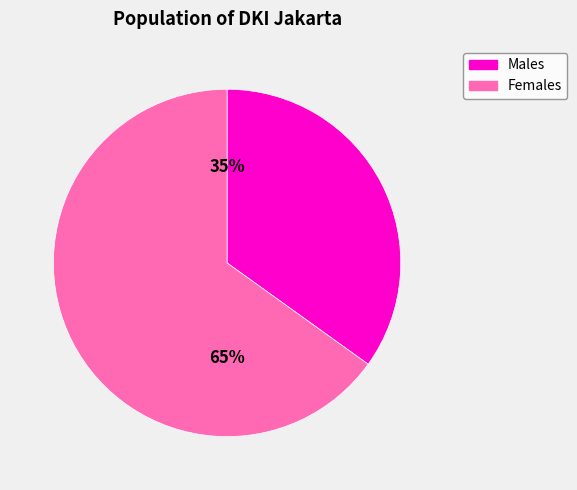

Does any single category account for the majority?

Yes